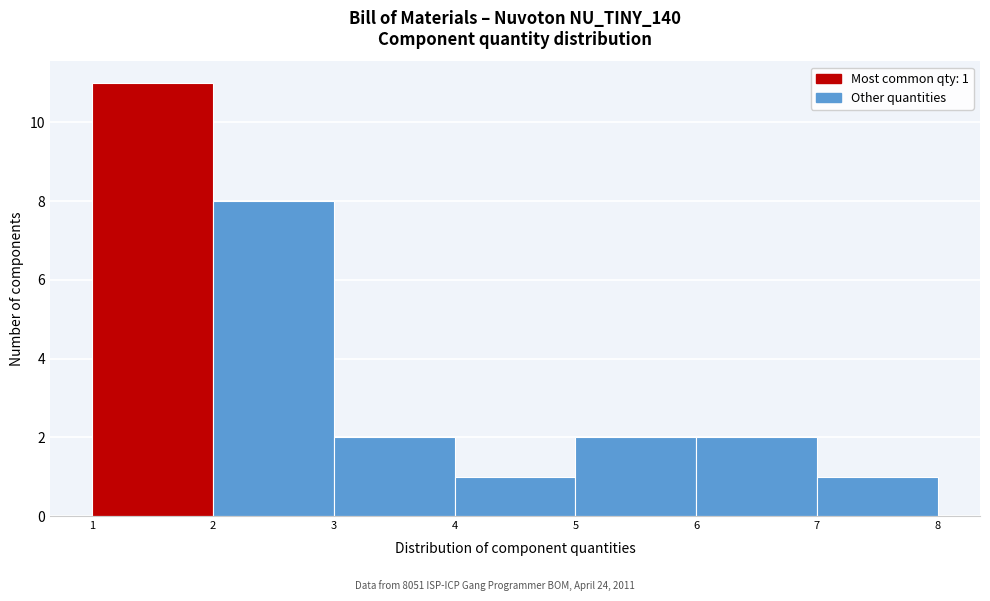

Over which range of the x-axis is the bar tallest?

1 to 2